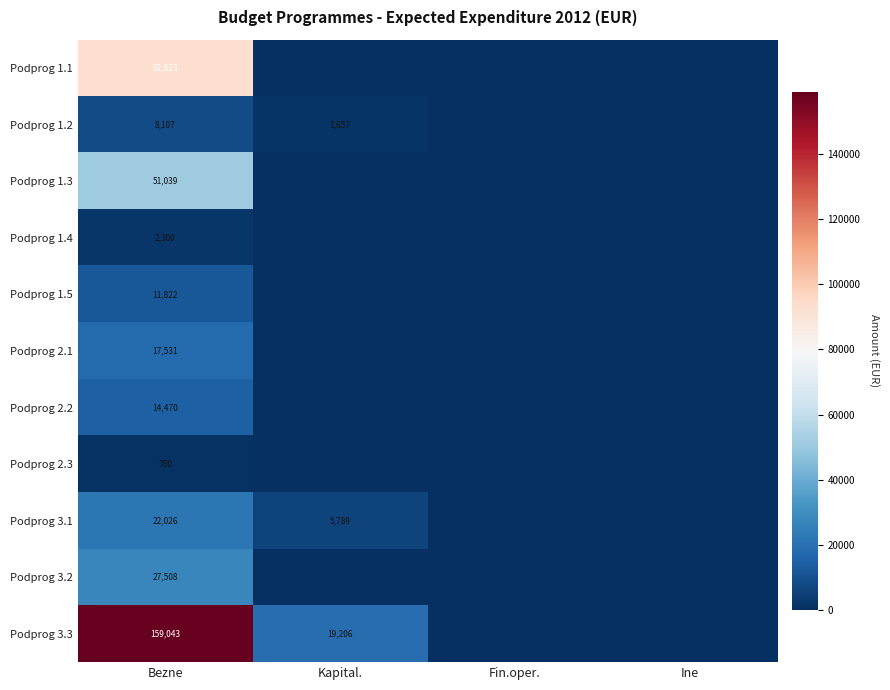

Rank the series at Bezne from lowest to highest value.

Podprog 2.3, Podprog 1.4, Podprog 1.2, Podprog 1.5, Podprog 2.2, Podprog 2.1, Podprog 3.1, Podprog 3.2, Podprog 1.3, Podprog 1.1, Podprog 3.3